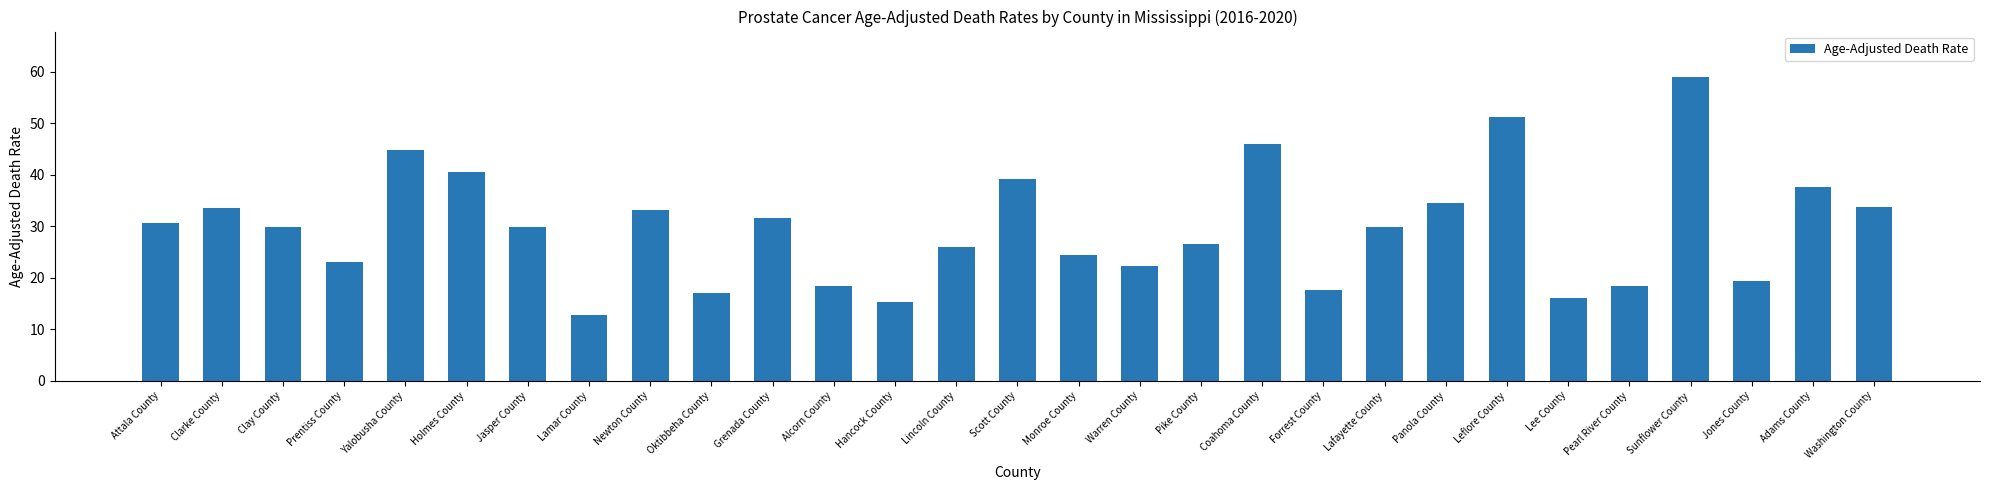

The chart shows a value of 9.1 at Warren County. True or false?

False